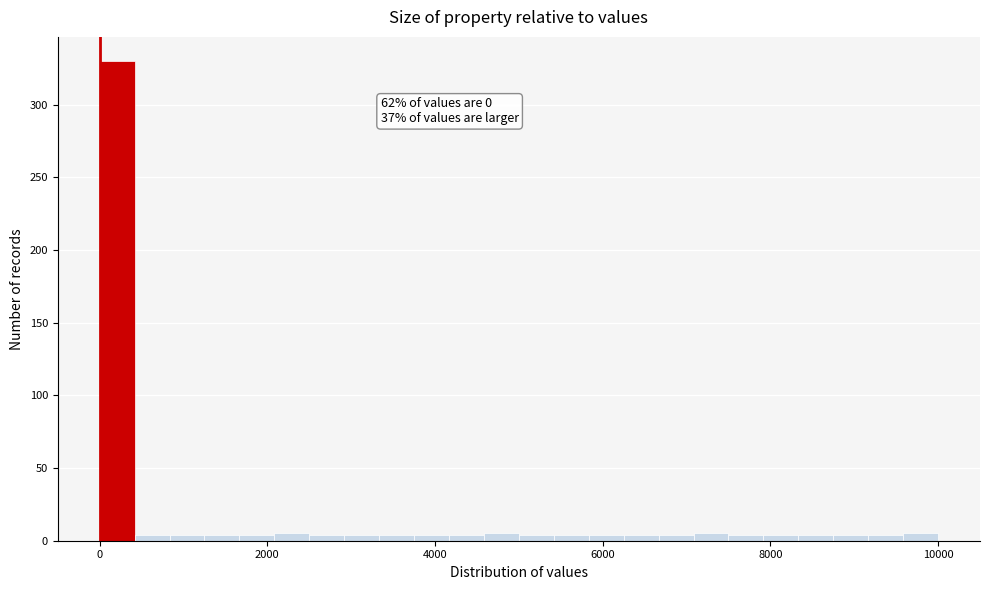

Around what value on the x-axis is the tallest bar? Give the approximate position of its centre, as read against the axis.

200